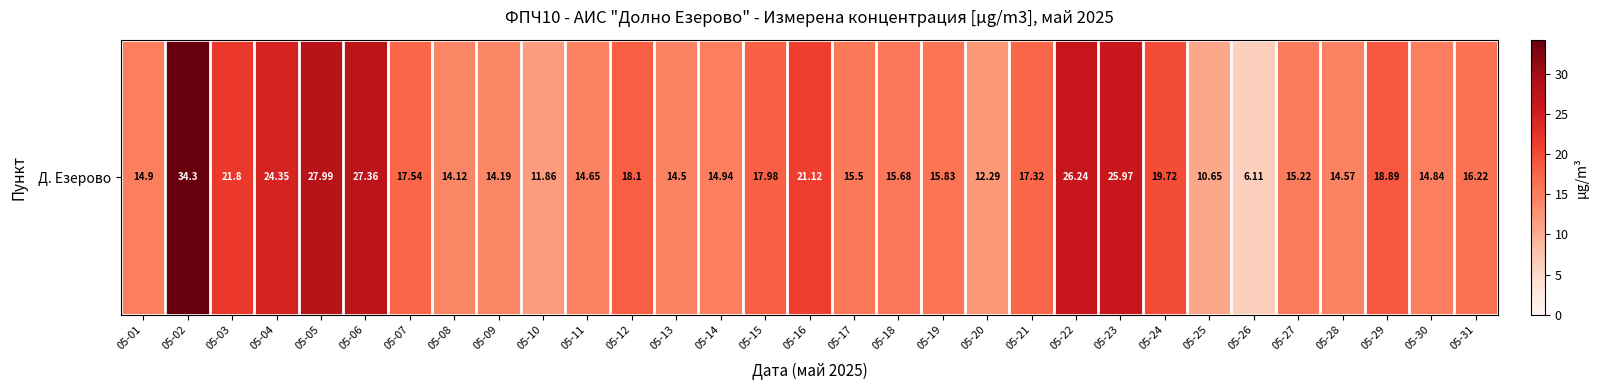

Where does the data first go above 15?

05-02